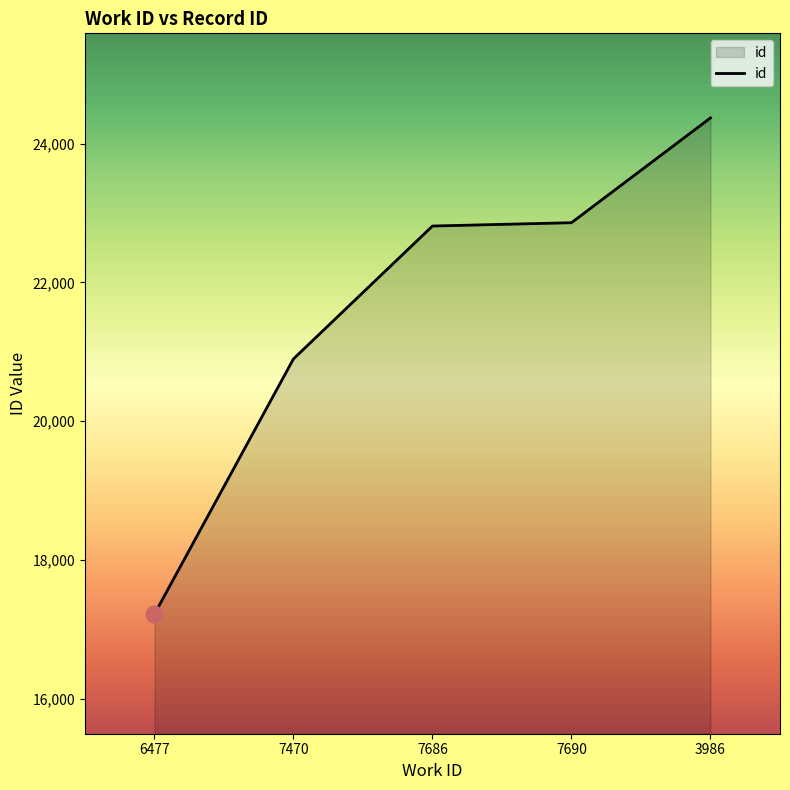

What value does the data have at 7686, to the nearest 50?

22800